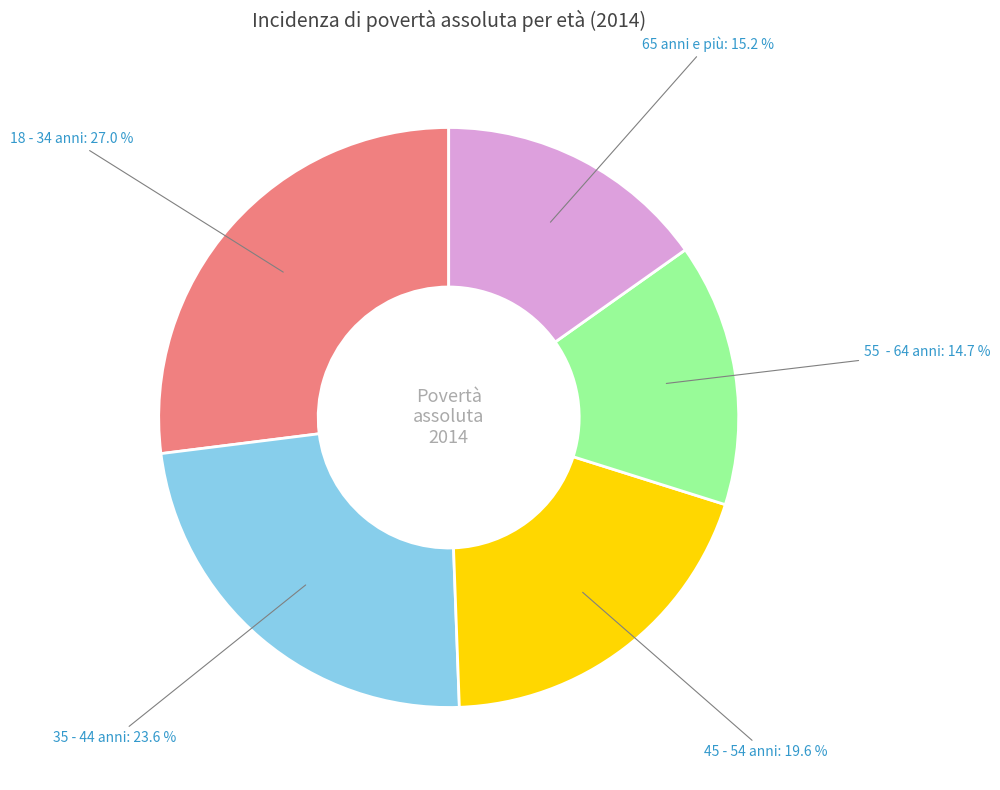

Is there any slice that represents more than half of the pie?

No